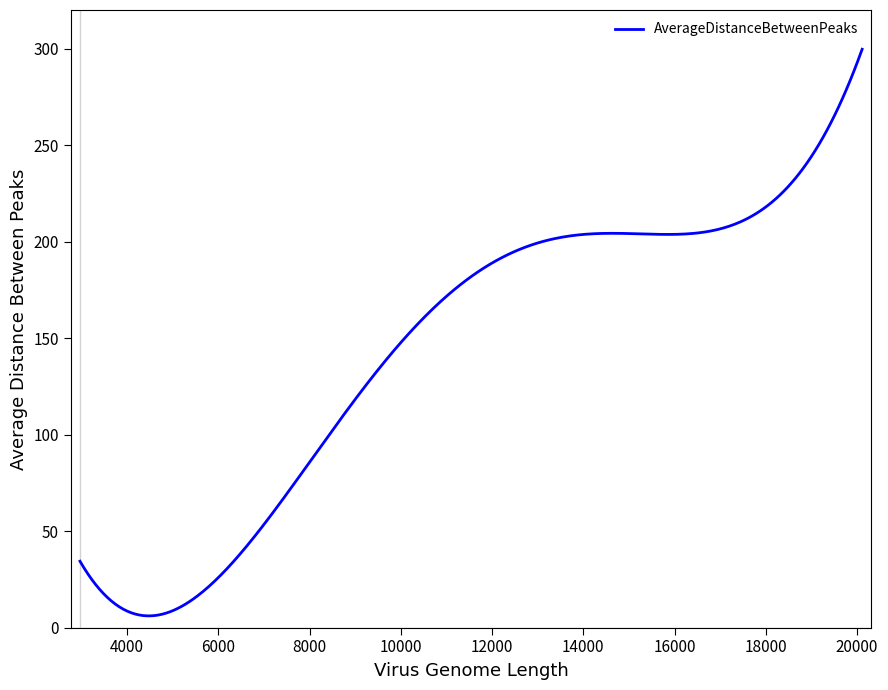

What is the greatest value displayed?

299.7